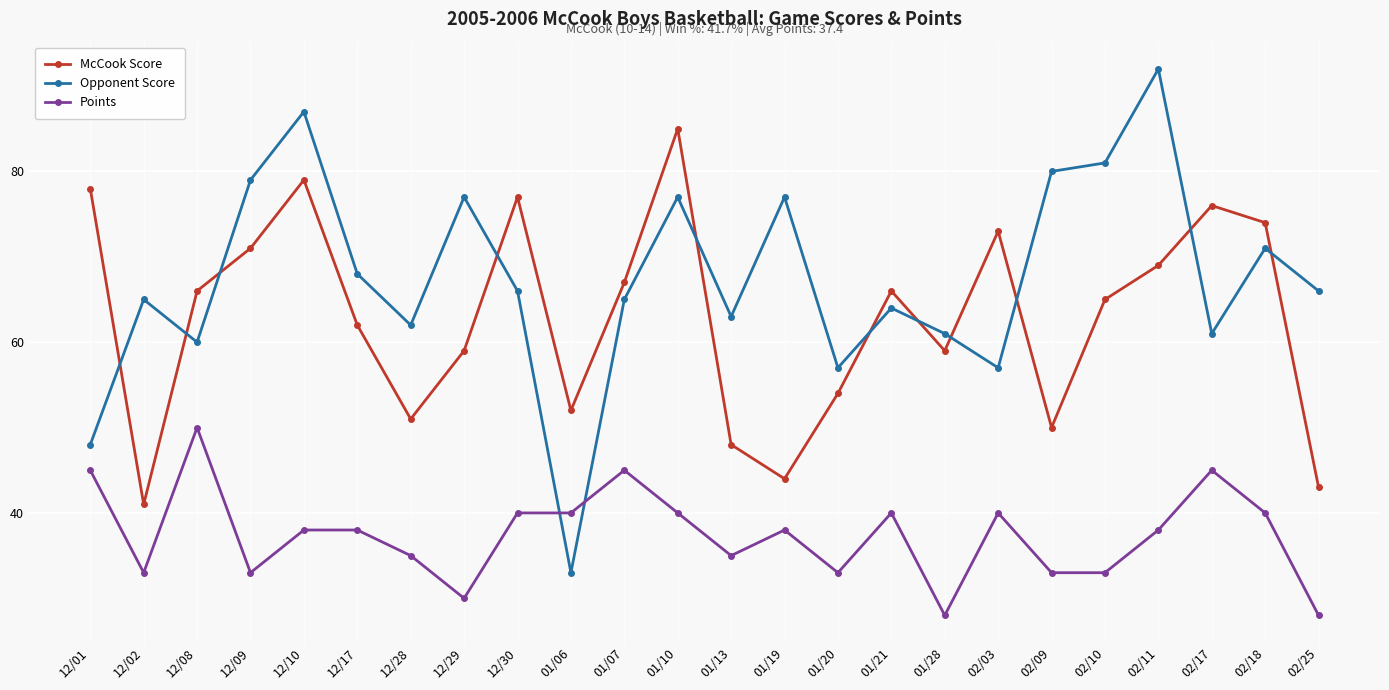

What is the value of the Opponent Score point at the 8th from the left?

77